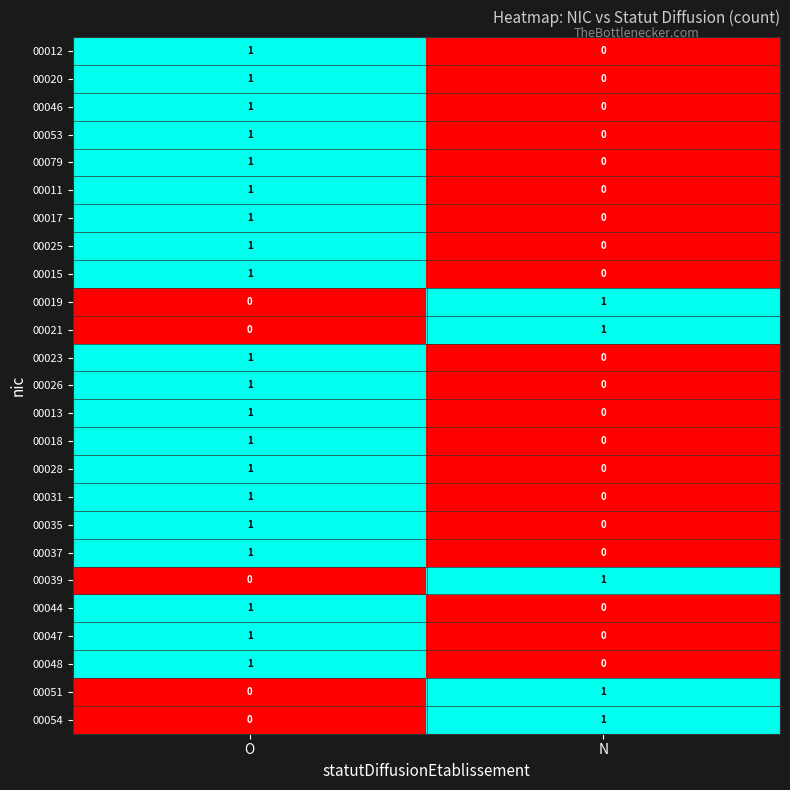

At which category is the sum across all series the highest?

O